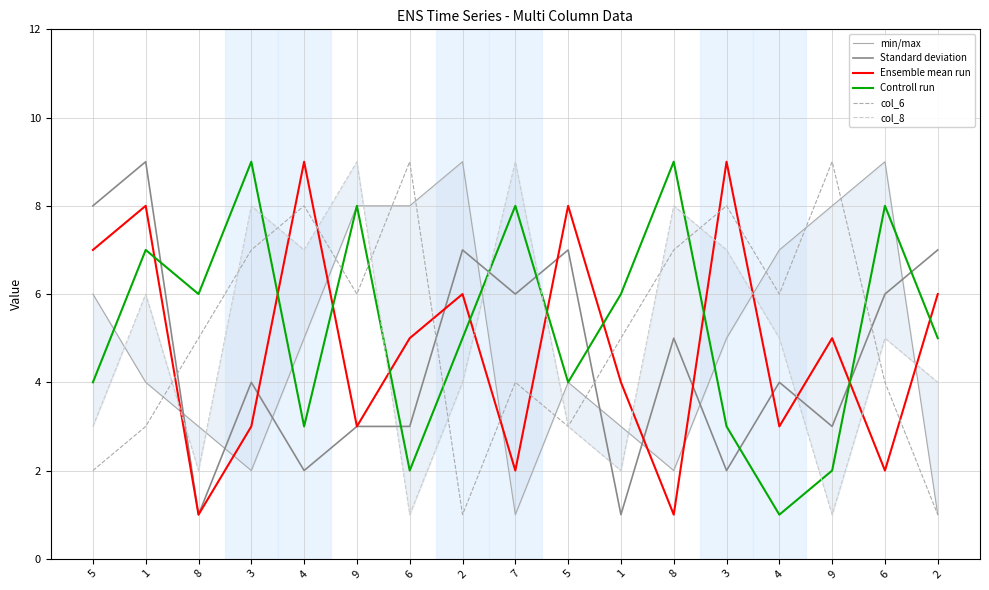

What is the average value of the Standard deviation series?

5